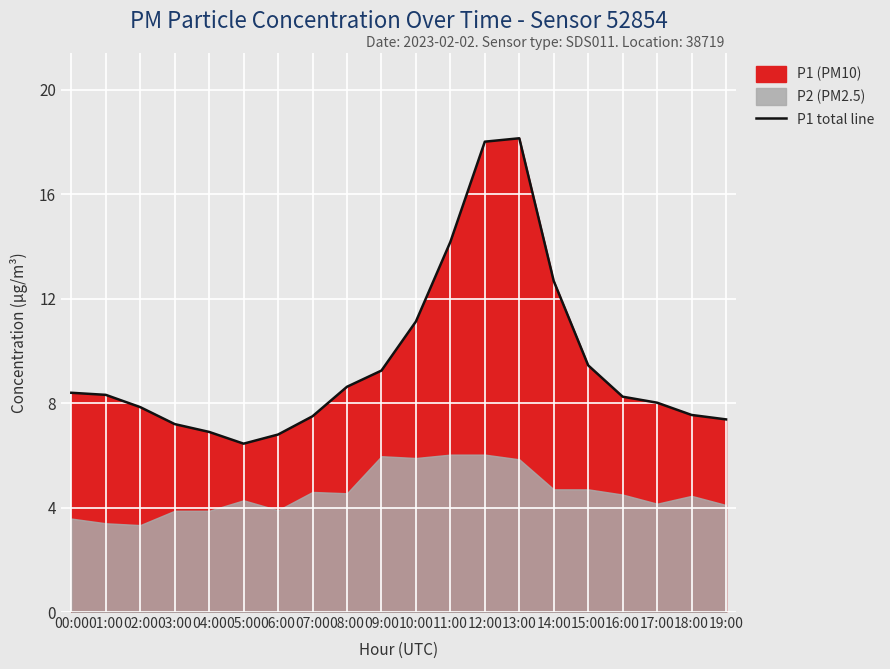

What is the lowest value of the P1 total line series?

6.5